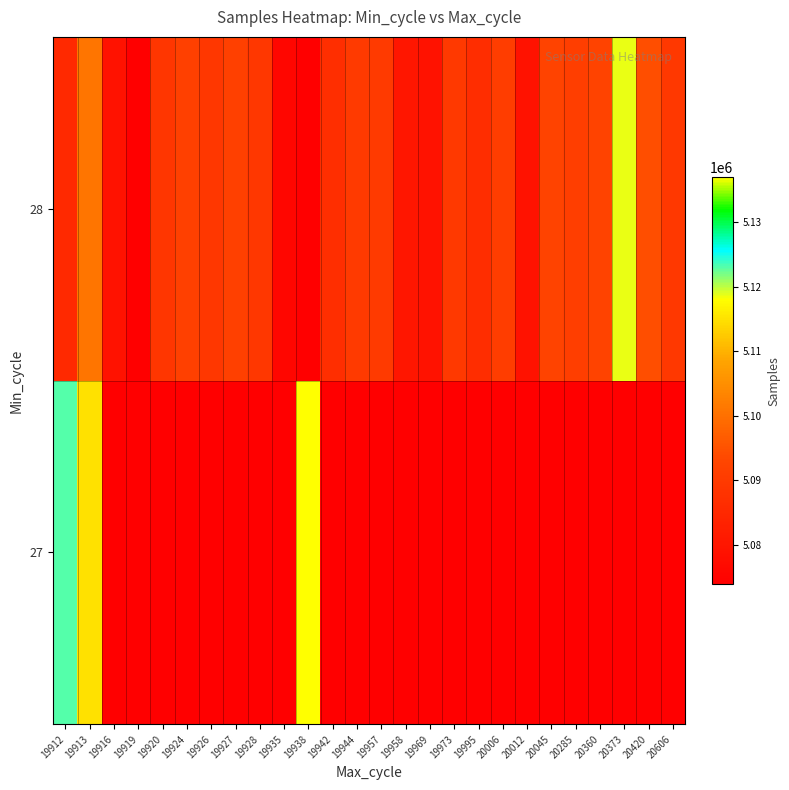

At how many categories does at least one series exceed 5129062?

1